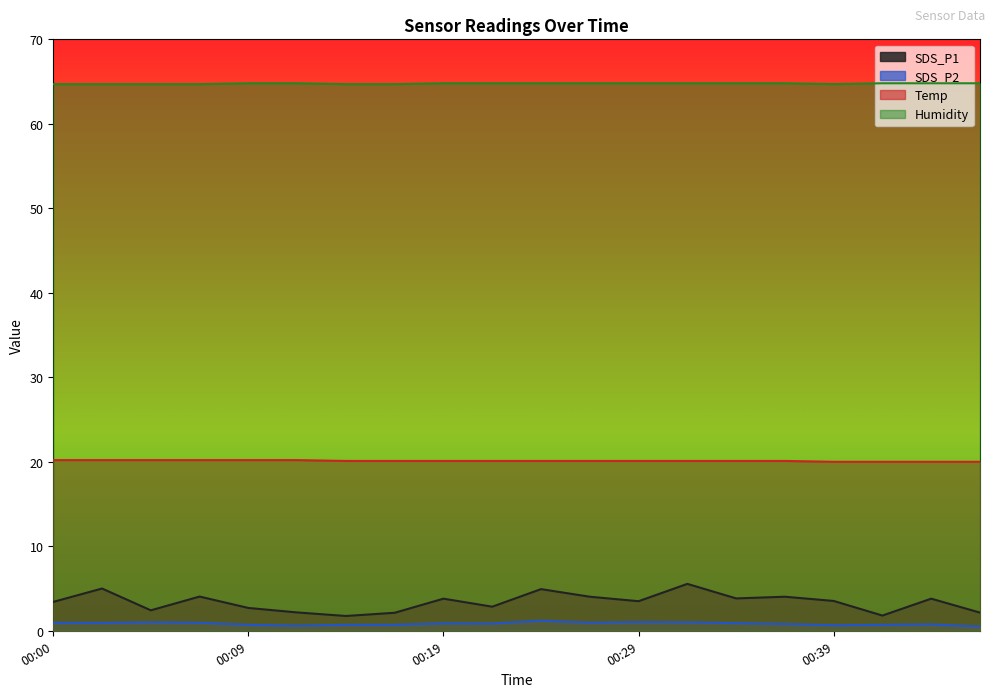

How many lines are shown in the chart?

4